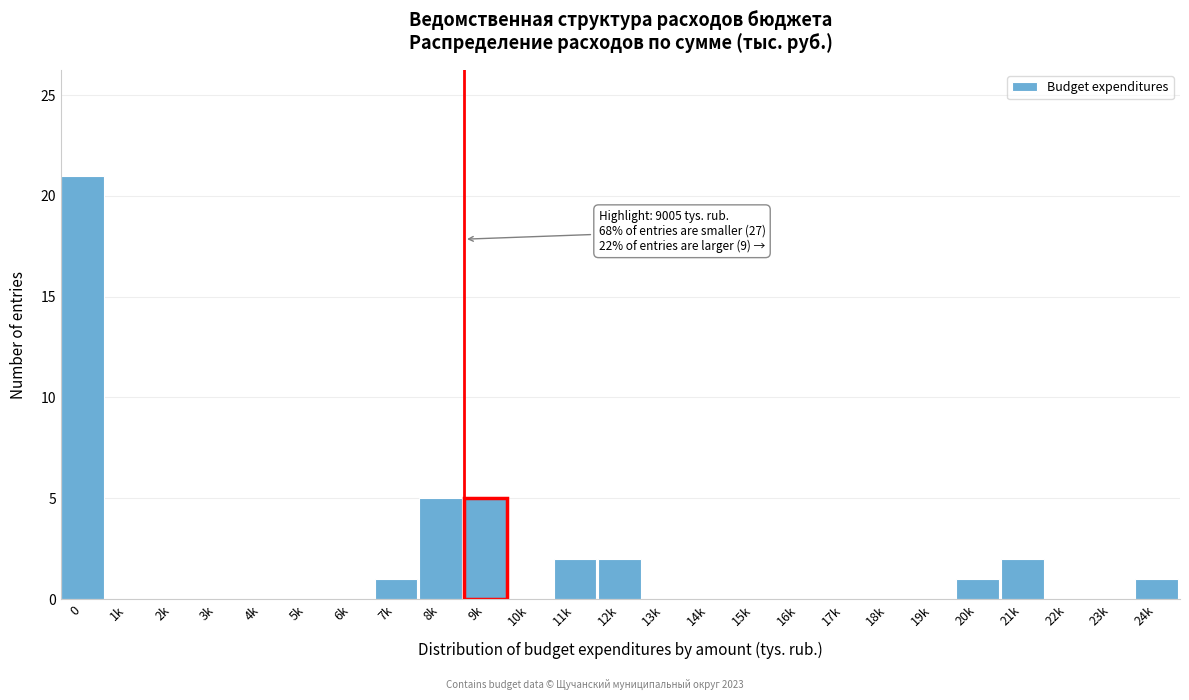

Reading left to right, transcribe all the data shown in this chart.

0=21	1k=0	2k=0	3k=0	4k=0	5k=0	6k=0	7k=1	8k=5	9k=5	10k=0	11k=2	12k=2	13k=0	14k=0	15k=0	16k=0	17k=0	18k=0	19k=0	20k=1	21k=2	22k=0	23k=0	24k=1